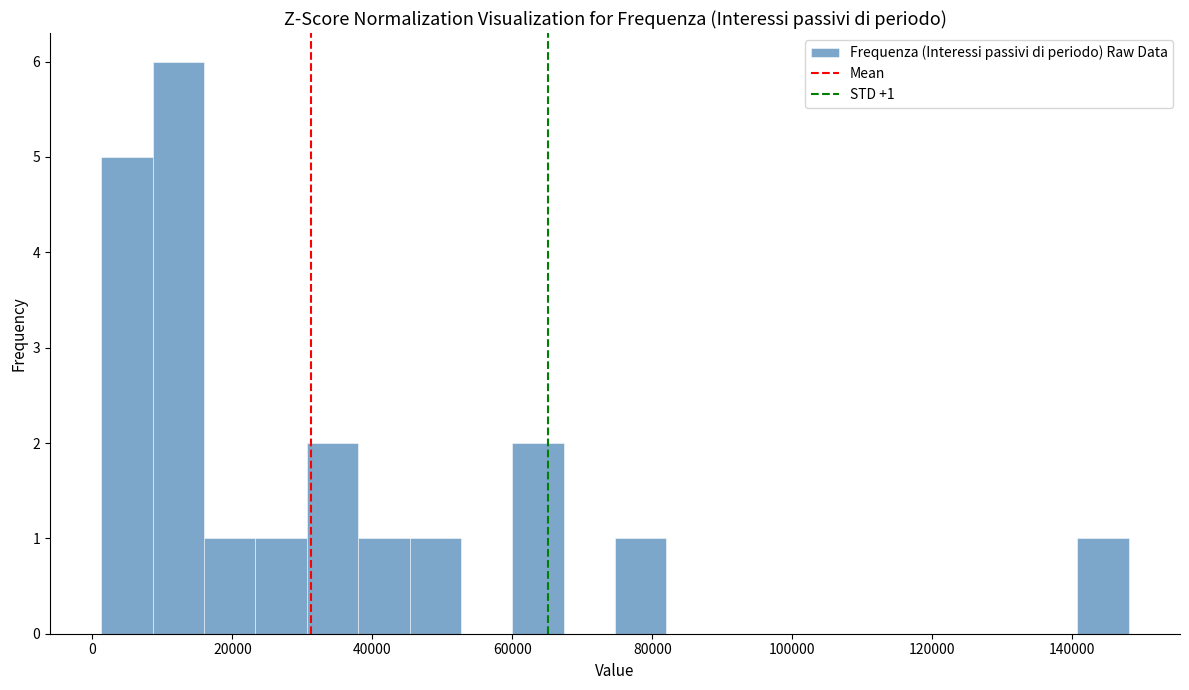

Around what value on the x-axis is the tallest bar? Give the approximate position of its centre, as read against the axis.

12000